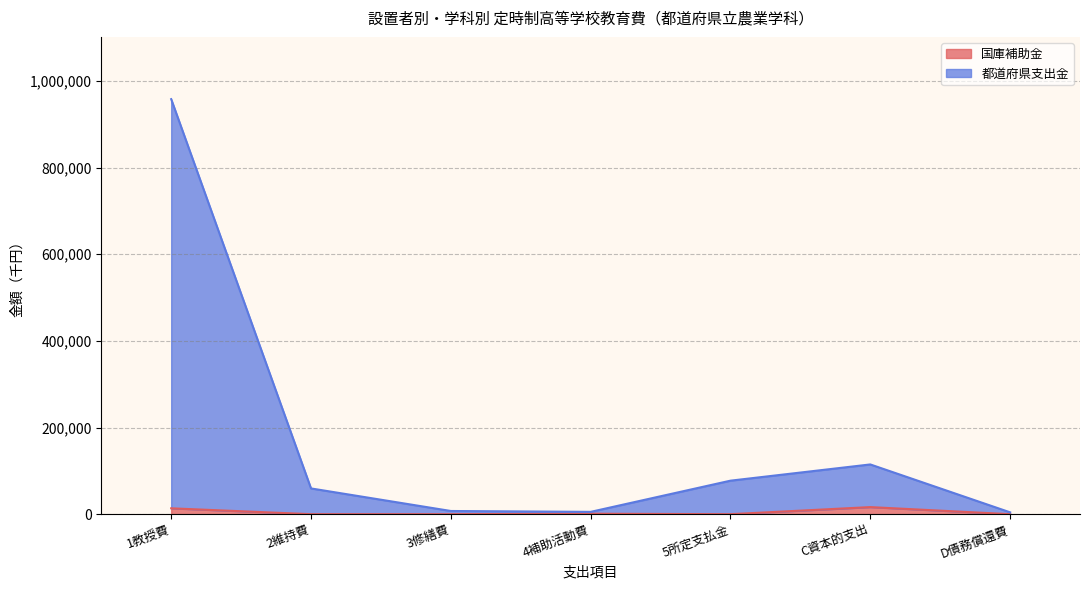

True or false: 国庫補助金 and 都道府県支出金 cross at least once.

False